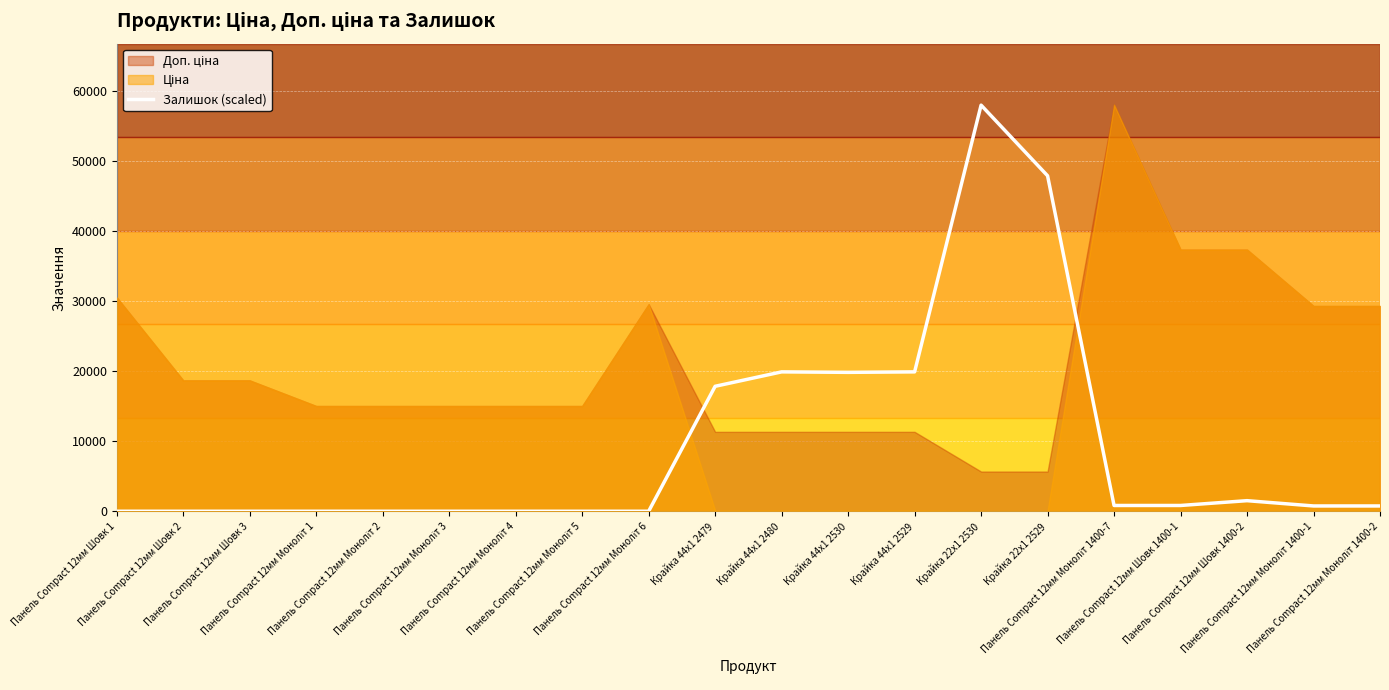

Rank the categories by value from highest to lowest.

Крайка 22x1 2530, Крайка 22x1 2529, Крайка 44x1 2480, Крайка 44x1 2529, Крайка 44x1 2530, Крайка 44x1 2479, Панель Compact 12мм Шовк 1400-2, Панель Compact 12мм Моноліт 1400-7, Панель Compact 12мм Шовк 1400-1, Панель Compact 12мм Моноліт 1400-1, Панель Compact 12мм Моноліт 1400-2, Панель Compact 12мм Шовк 1, Панель Compact 12мм Шовк 2, Панель Compact 12мм Шовк 3, Панель Compact 12мм Моноліт 1, Панель Compact 12мм Моноліт 2, Панель Compact 12мм Моноліт 3, Панель Compact 12мм Моноліт 4, Панель Compact 12мм Моноліт 5, Панель Compact 12мм Моноліт 6